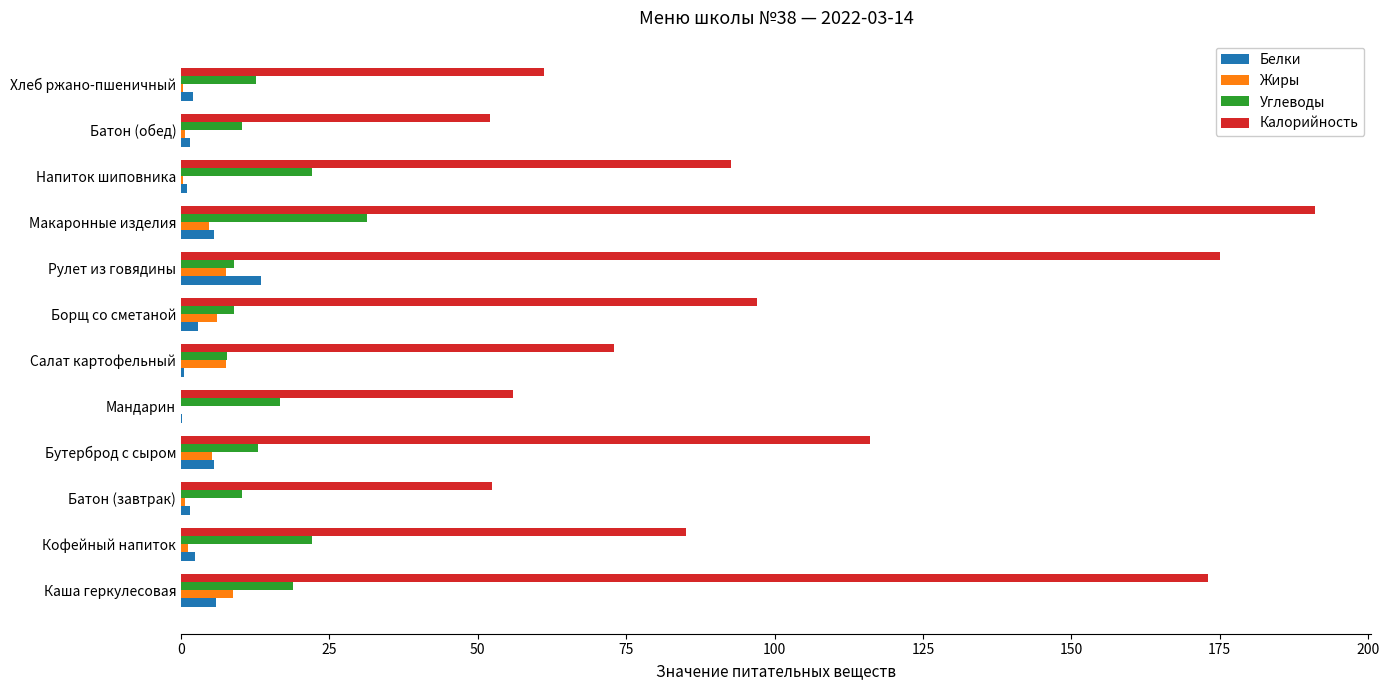

Which category has the highest value across all series?

Макаронные изделия